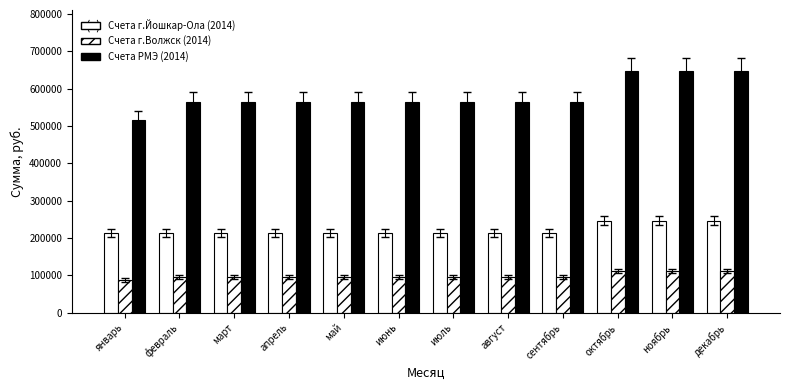

How many data points in Счета г.Йошкар-Ола (2014) are above 213440?

3